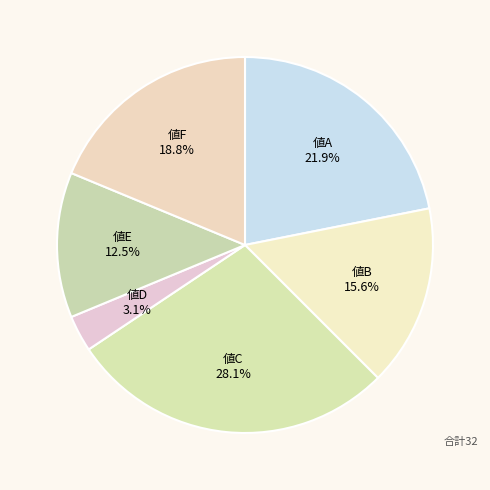

Count the number of slices in the pie.

6